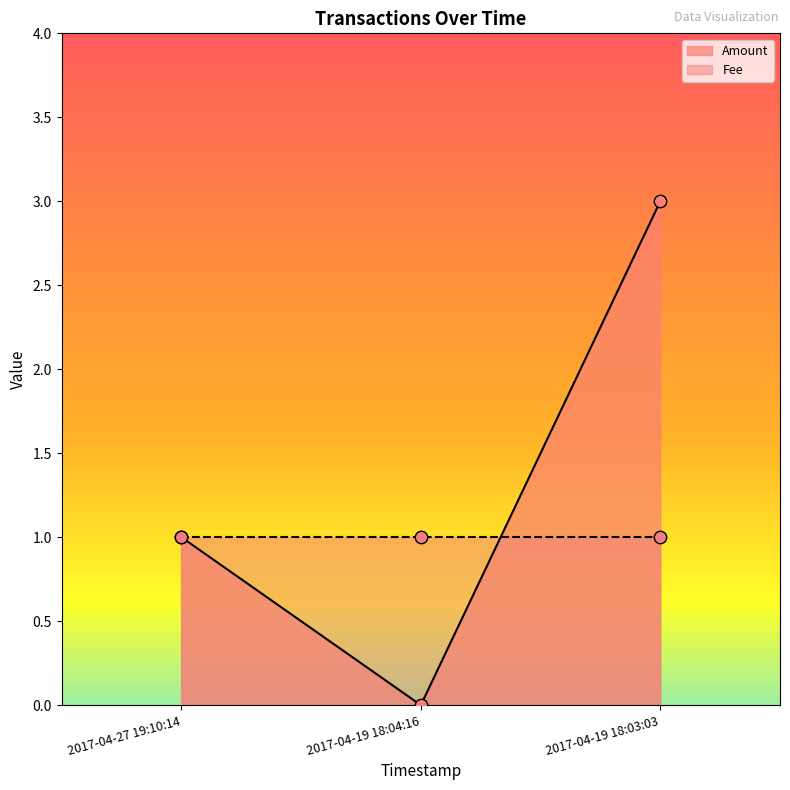

What is the change in value from 2017-04-27 19:10:14 to 2017-04-19 18:04:16?

-1